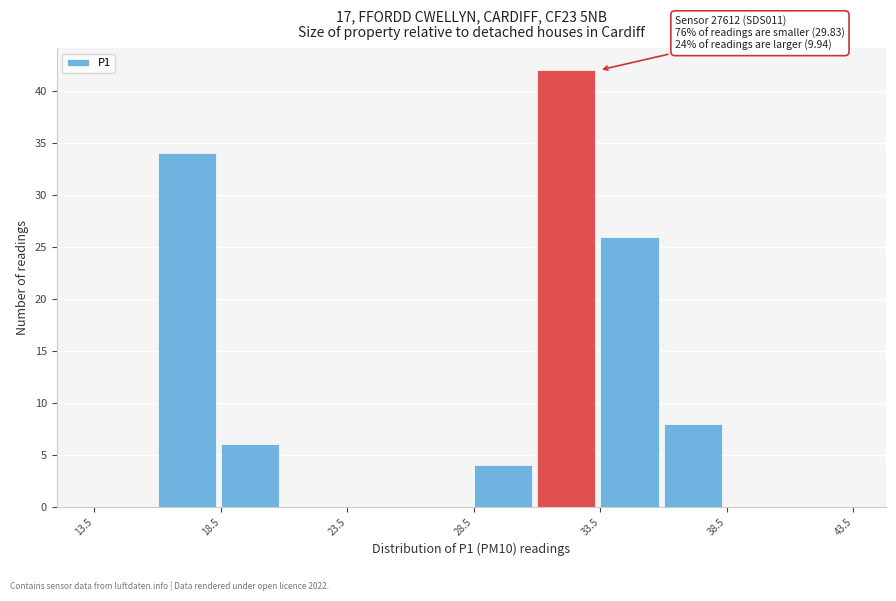

Over which range of the x-axis is the bar tallest?

31.0 to 33.5